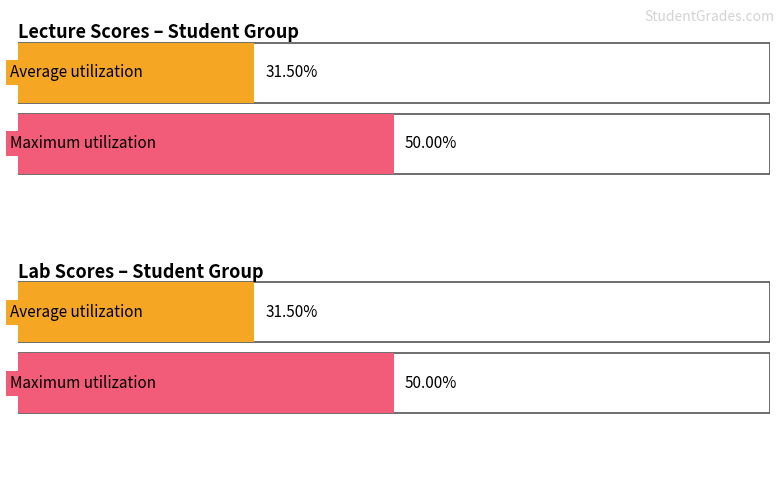

Which series has the largest range (max minus min)?

Average utilization